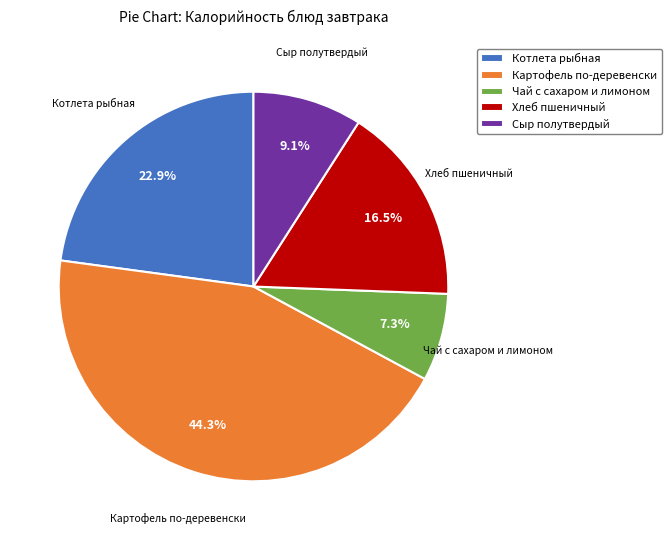

Does Хлеб пшеничный represent more than half of the total?

No